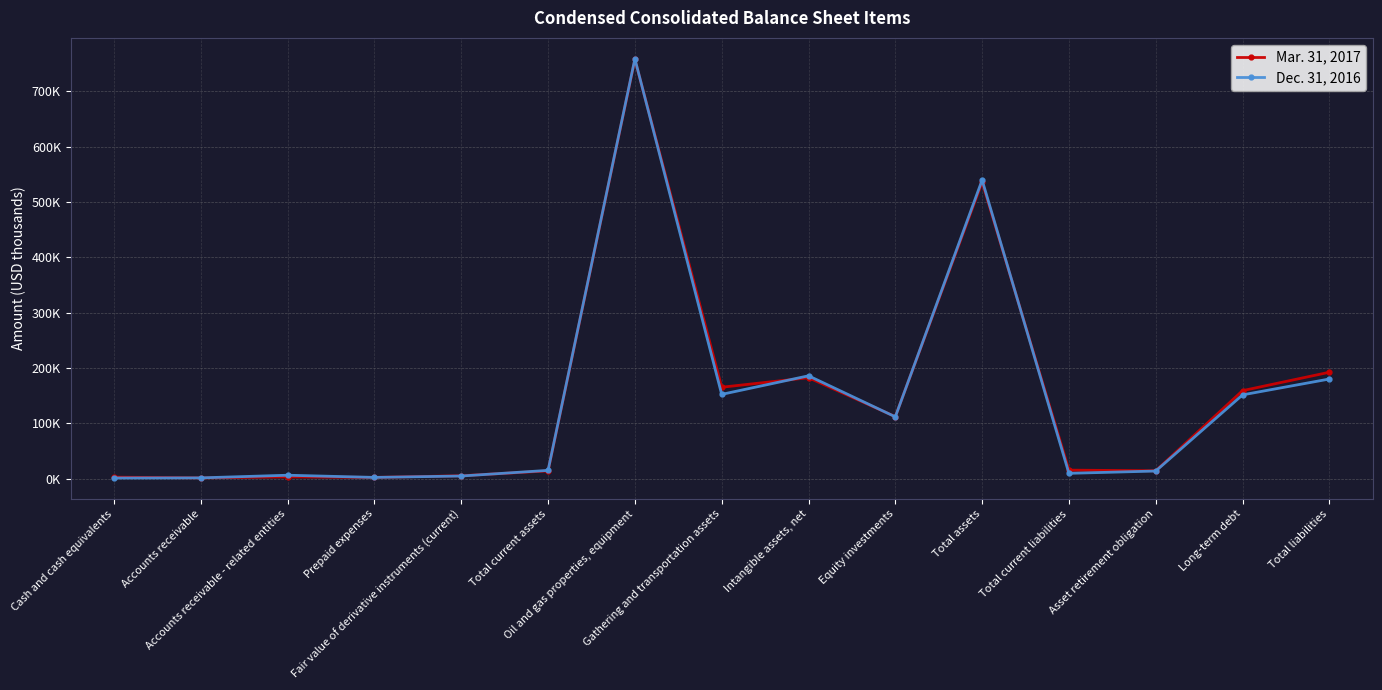

What is the approximate value of Dec. 31, 2016 at Total liabilities, to the nearest 100?

180000